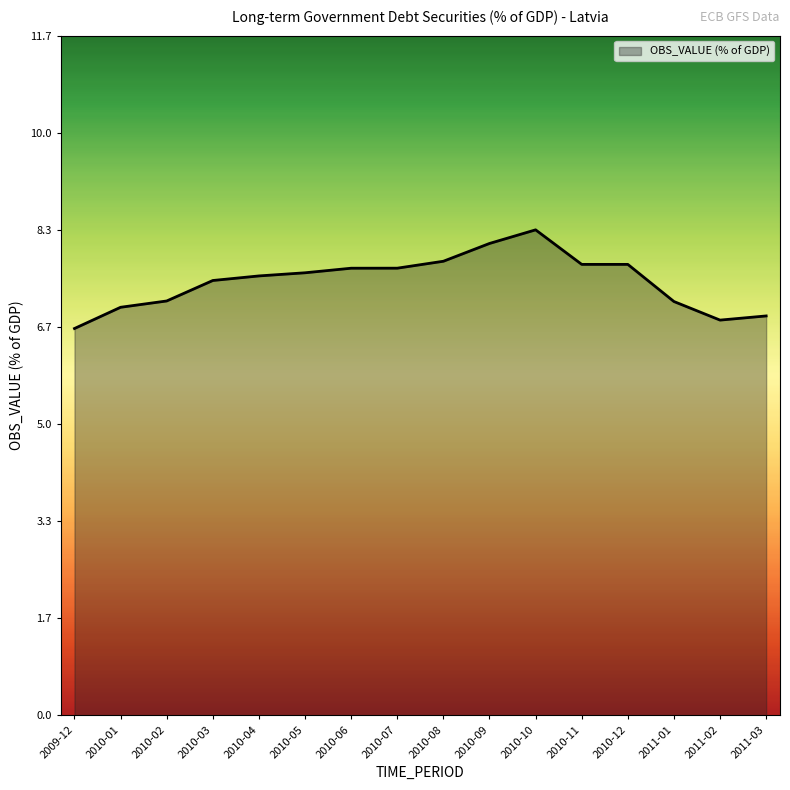

At which category does the chart reach its peak across all series?

2010-10